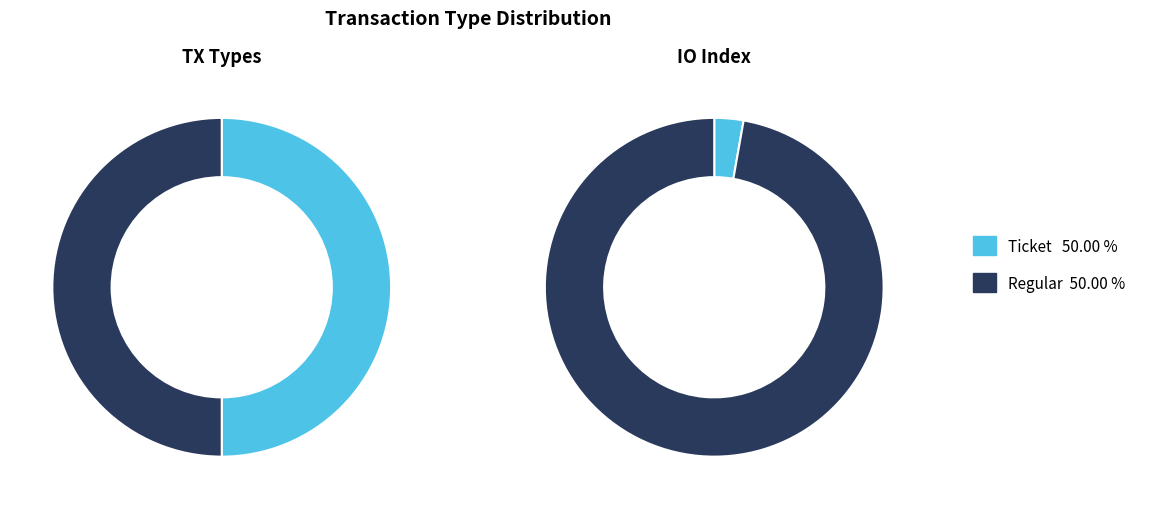

Which slice is the smallest?

Ticket